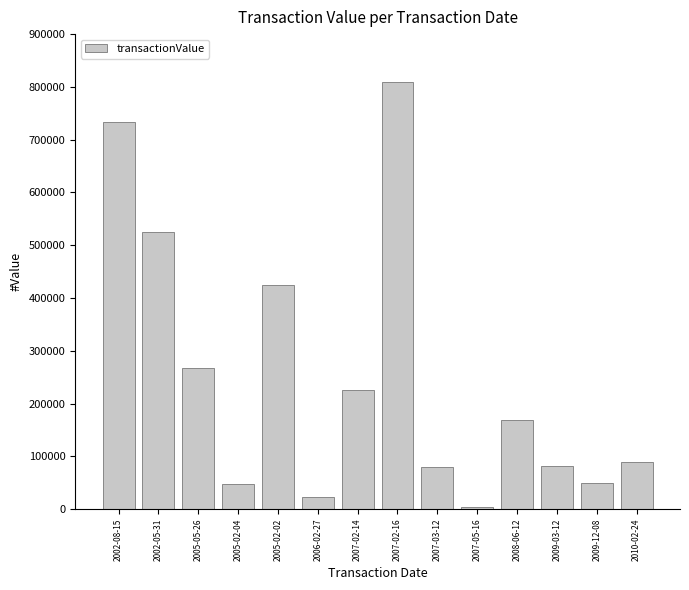

What is the label of the 8th bar from the left?

2007-02-16